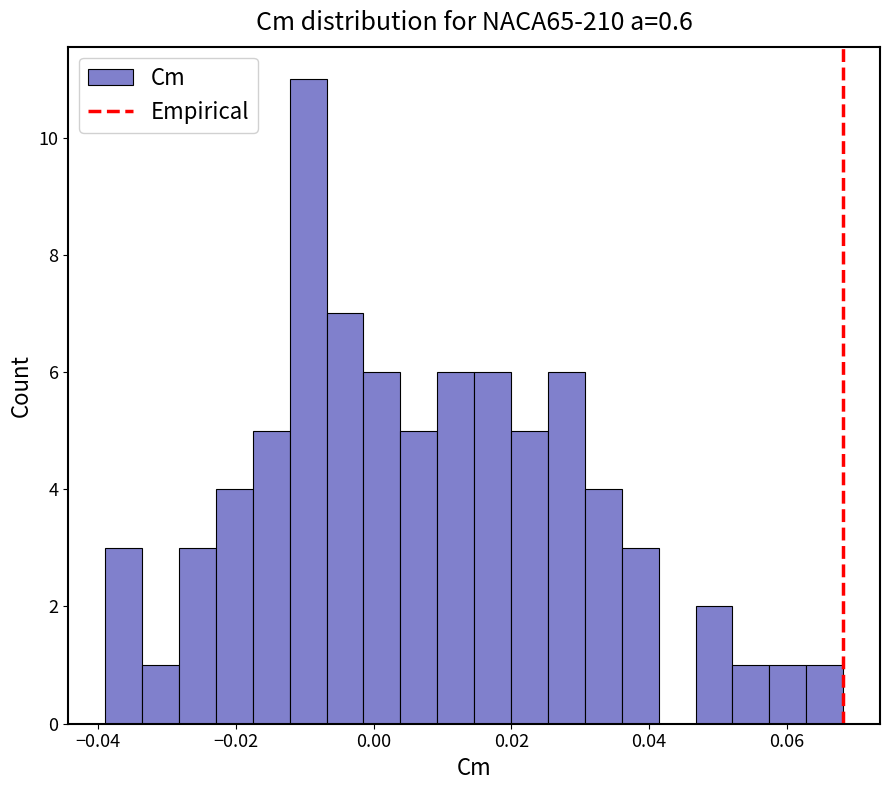

Read against the x-axis, roughly where is the centre of the tallest bar?

-0.010